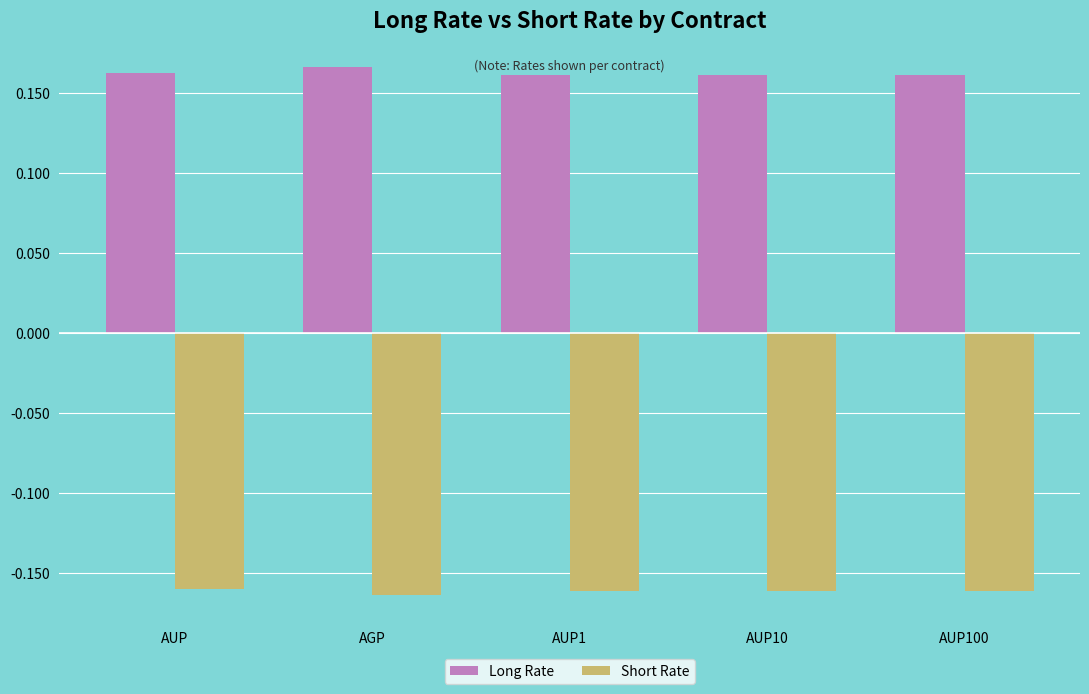

The value of Short Rate at AUP1 is -0.1. True or false?

False